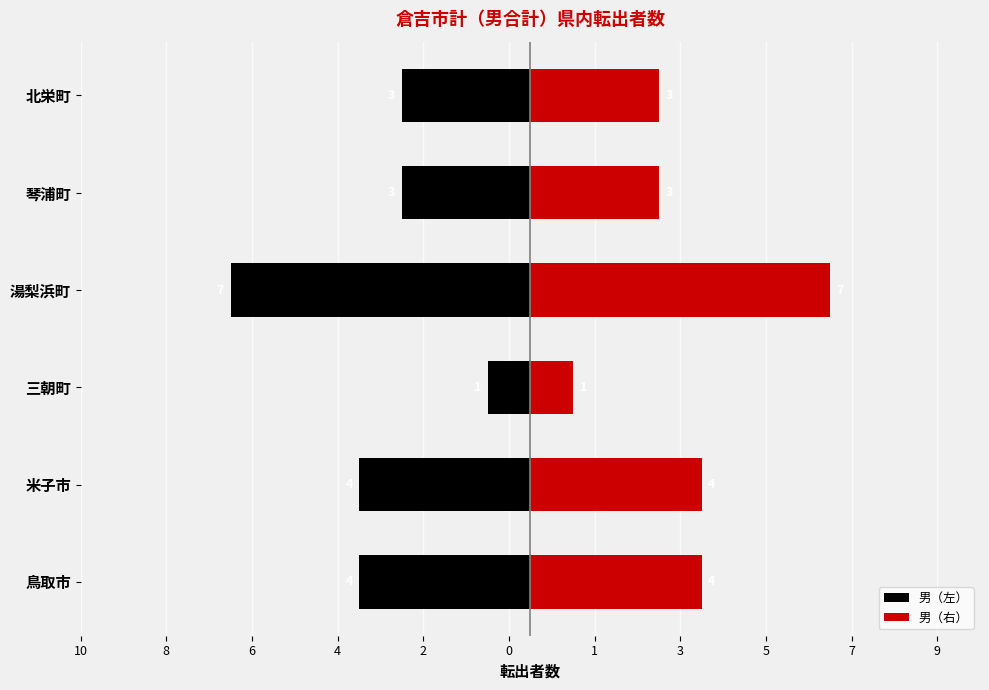

How many values in the 男（左） series exceed -3?

1